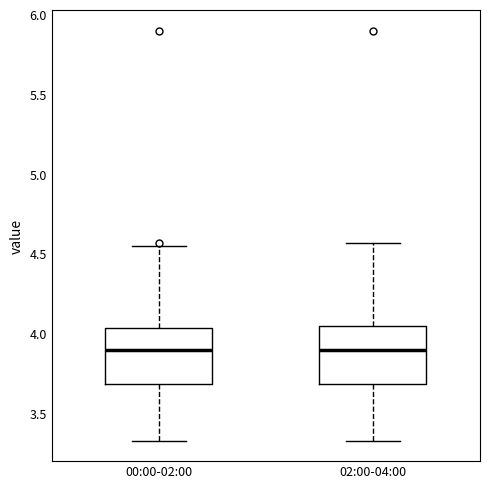

Where does the upper whisker of the box for 00:00-02:00 end on the y-axis? The values are not printed on the chart, so give them approximately, as read against the axis.

4.55